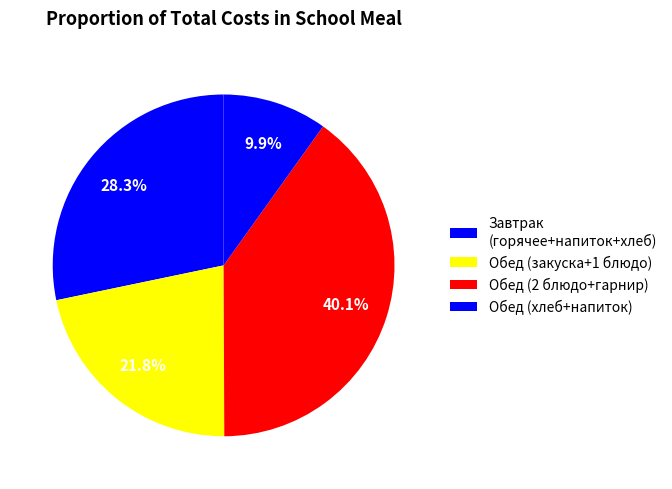

Count the number of slices in the pie.

4